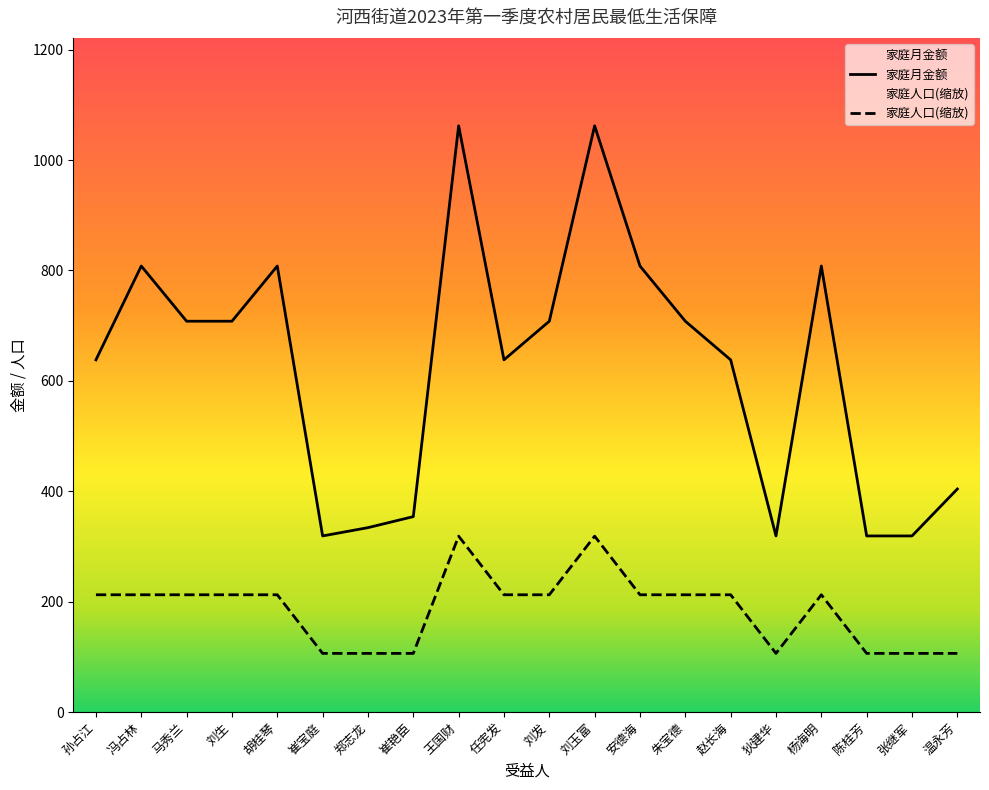

Between 马秀兰 and 刘玉富, which series saw the biggest shift?

家庭月金额